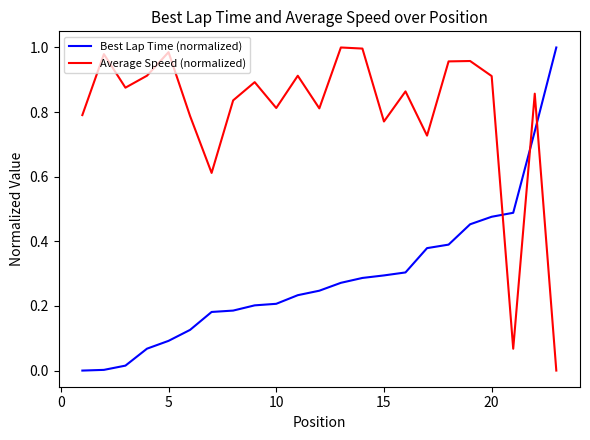

Which series has the largest total across all categories?

Average Speed (normalized)